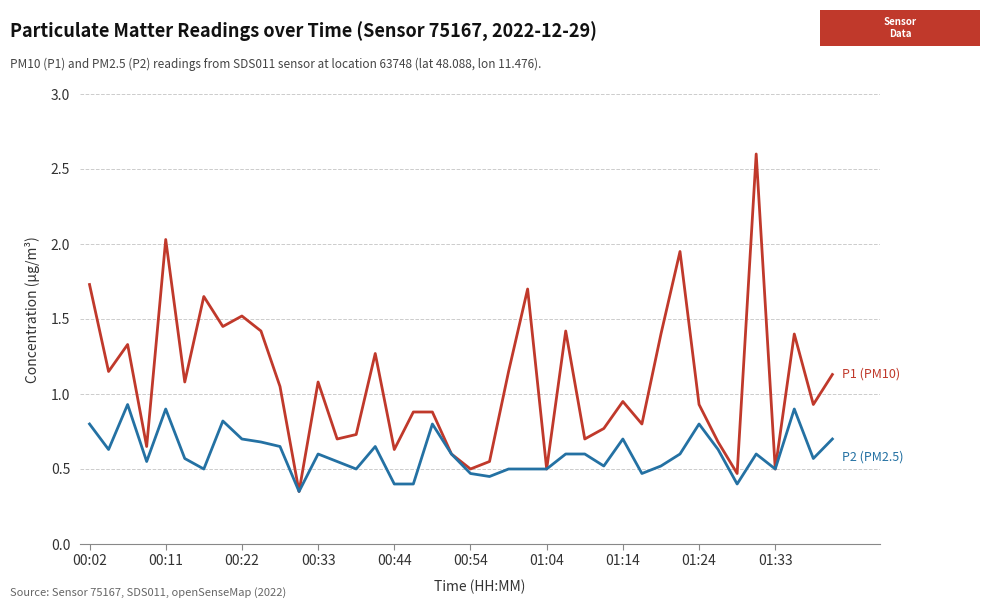

What is the maximum value shown in the chart?

2.6